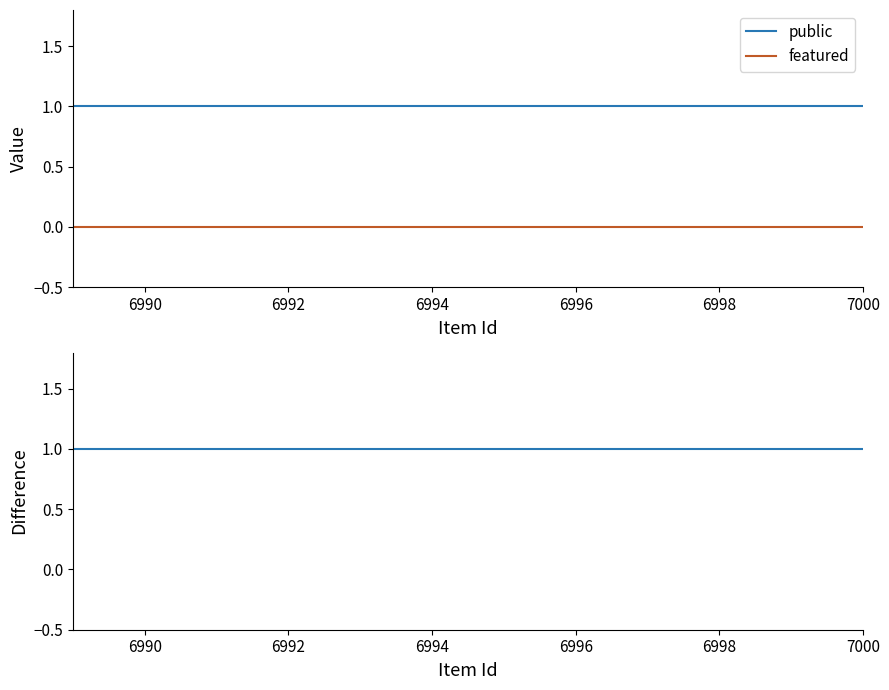

True or false: public and public - featured intersect in this chart.

False